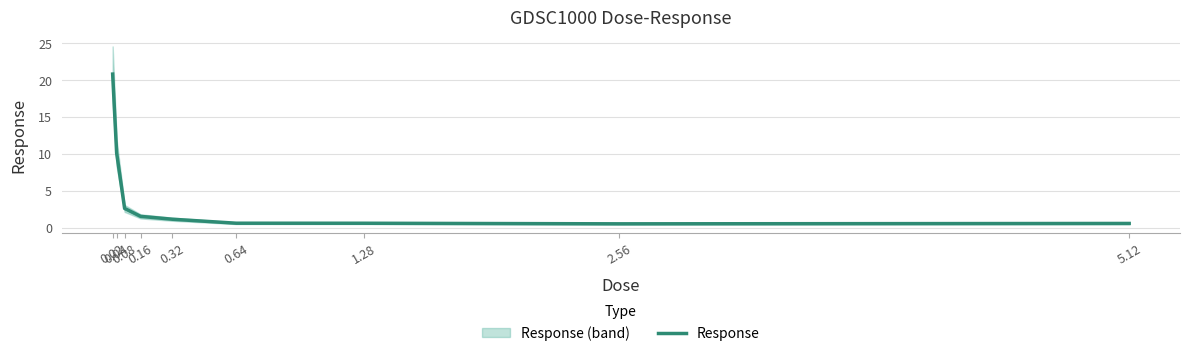

How many lines are shown in the chart?

1